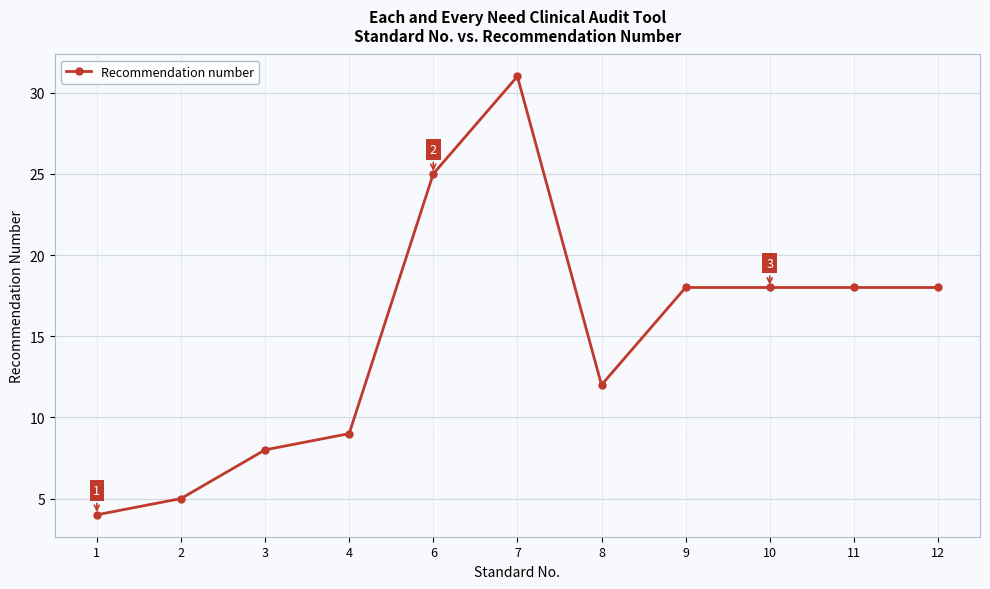

Reading left to right, extract all data points from this chart.

4	5	8	9	25	31	12	18	18	18	18